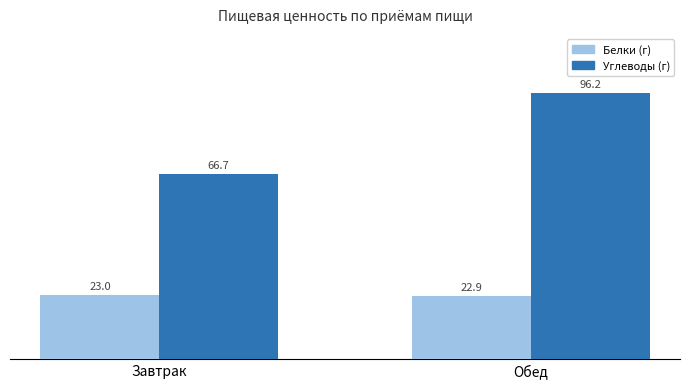

How many data points in Углеводы (г) are above 96?

1